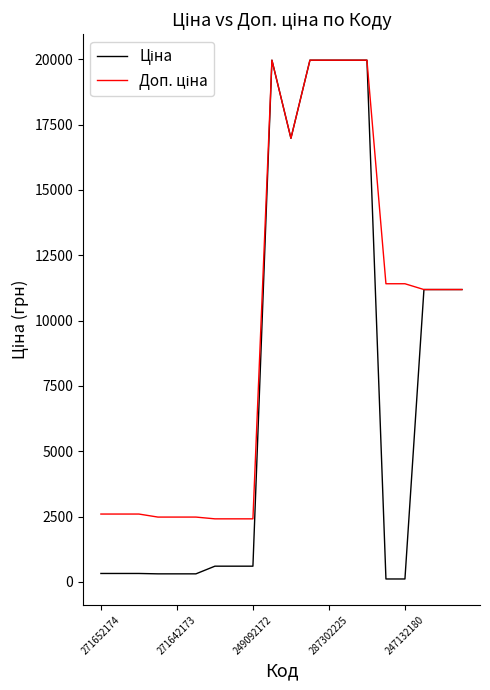

Where does the Доп. ціна series first go above 11188?

9